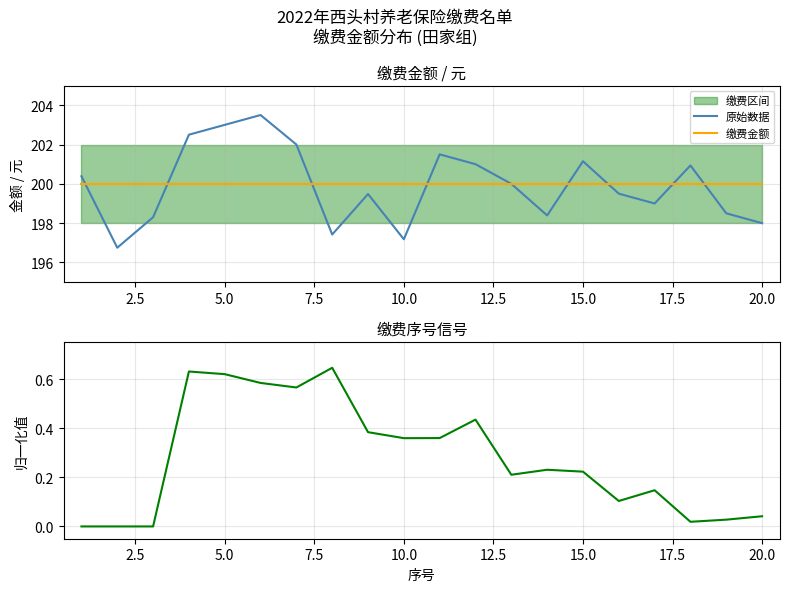

True or false: 缴费金额 has a value of 67.2 at 10.0.

False